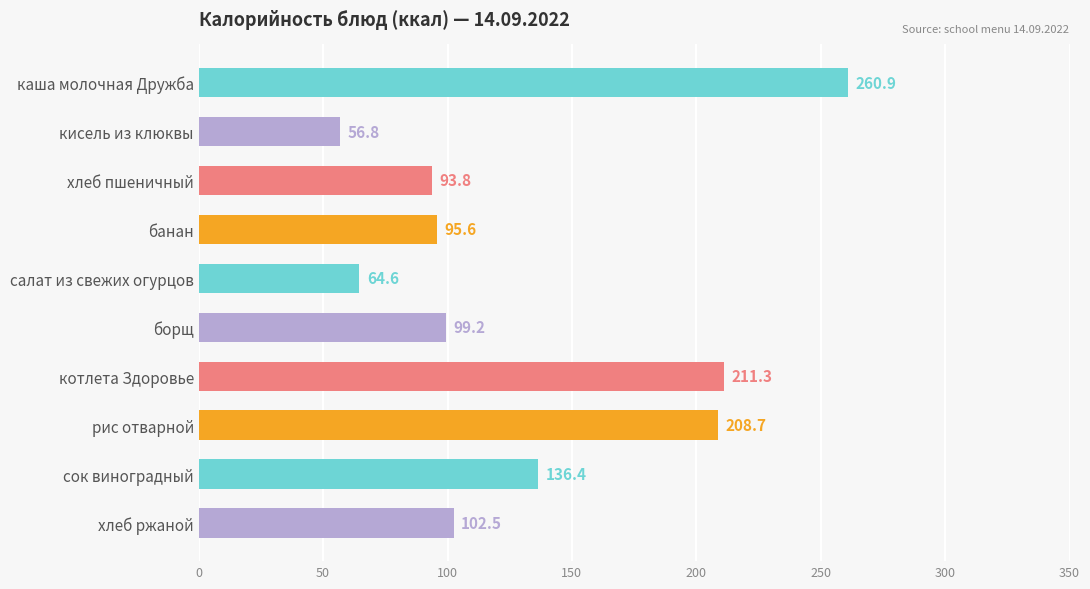

Is it true that the value at каша молочная Дружба is 260.9?

True